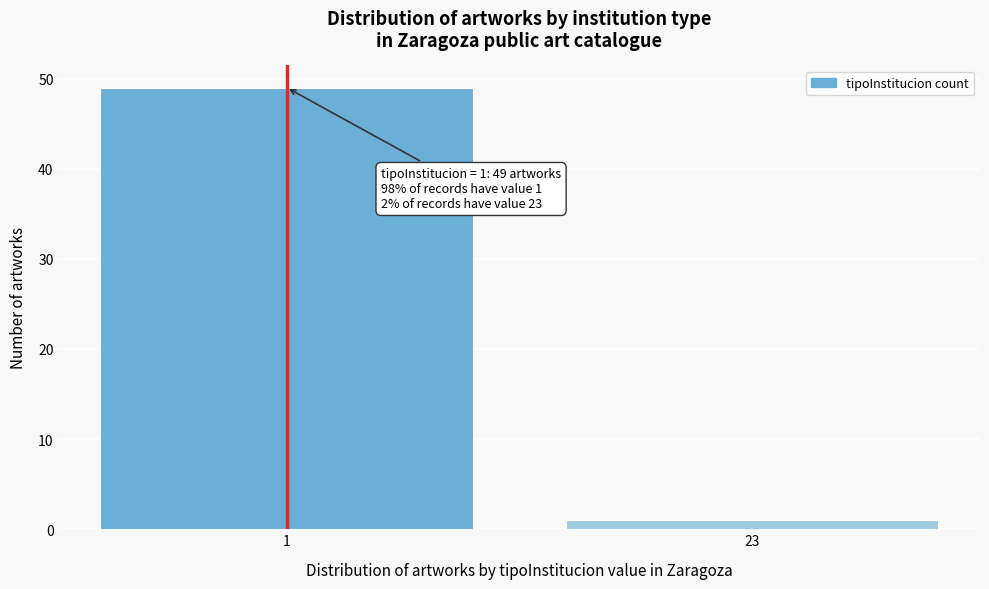

Reading right to left, list all the values displayed in this chart.

1	49